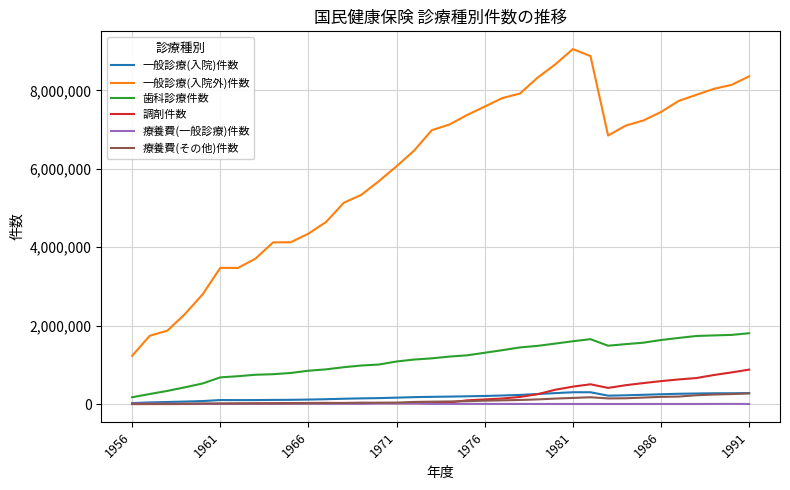

True or false: 歯科診療件数 and 一般診療(入院外)件数 intersect in this chart.

False